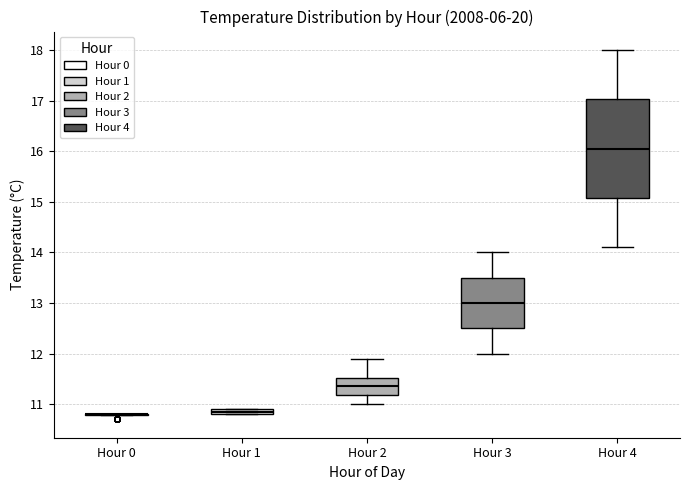

Where does the upper whisker of the box for Hour 3 end on the y-axis? The values are not printed on the chart, so give them approximately, as read against the axis.

14.0